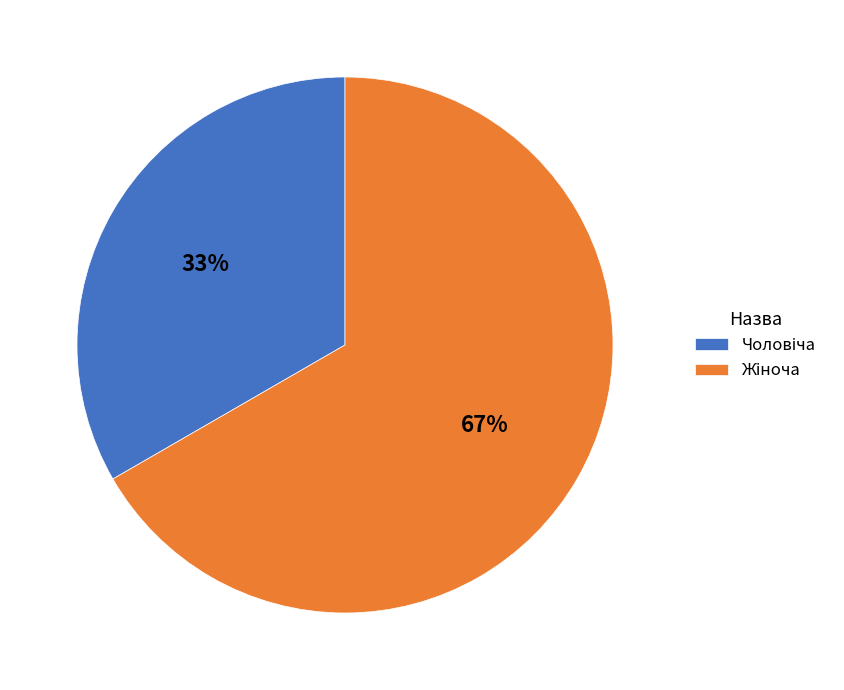

How many segments does this pie chart have?

2